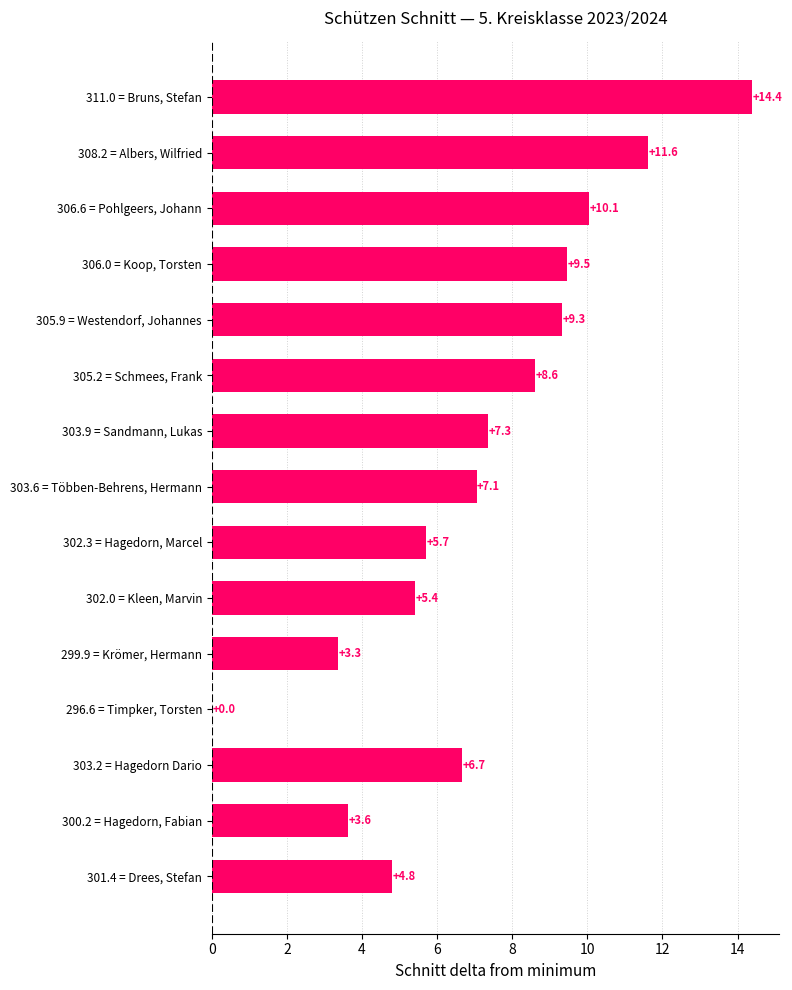

What value does the data have at 306.0 = Koop, Torsten?

9.5